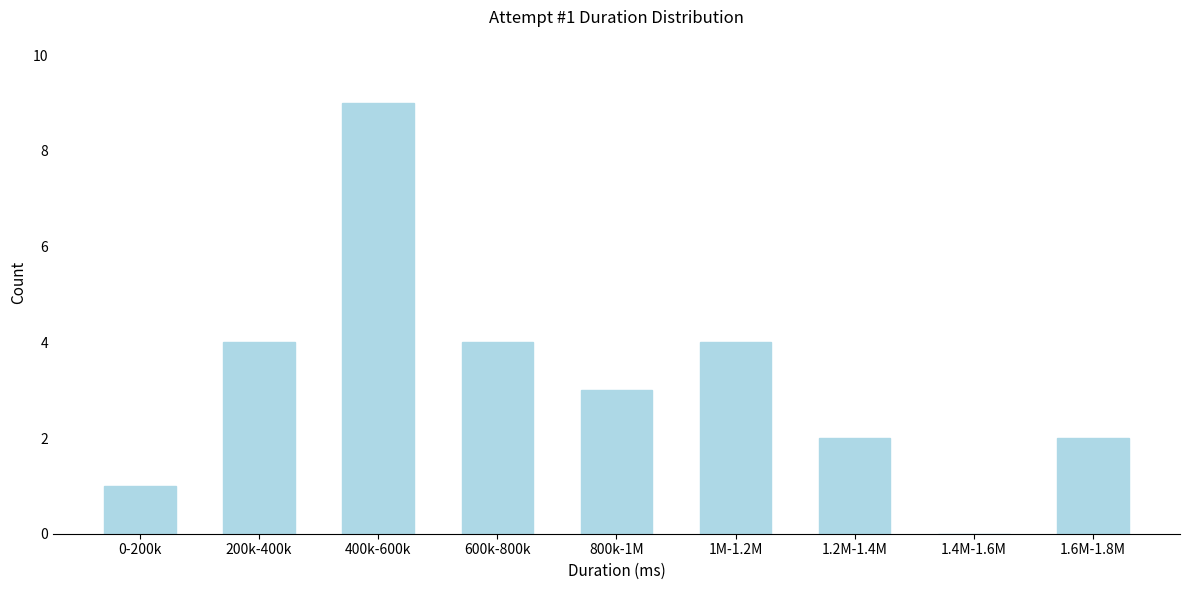

Reading right to left, what are all the values shown in this chart?

1.6M-1.8M=2	1.4M-1.6M=0	1.2M-1.4M=2	1M-1.2M=4	800k-1M=3	600k-800k=4	400k-600k=9	200k-400k=4	0-200k=1